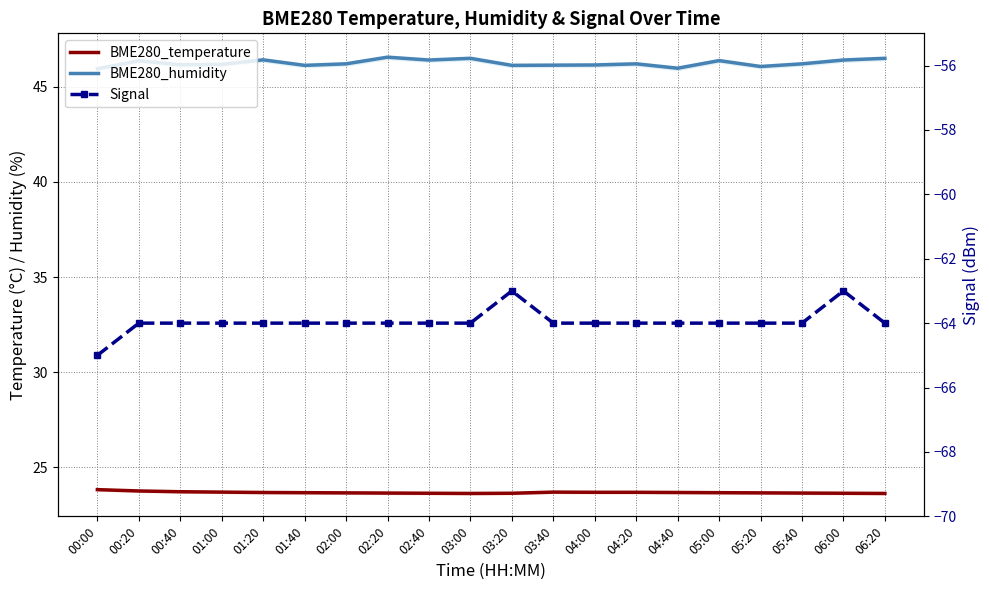

True or false: BME280_humidity and BME280_temperature intersect in this chart.

False